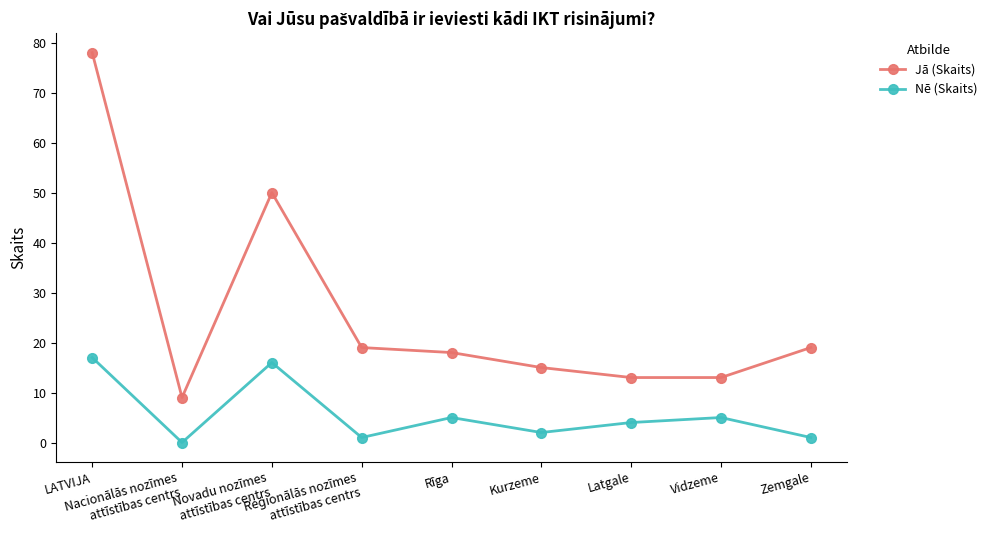

What is the sum of all Nē (Skaits) values?

51